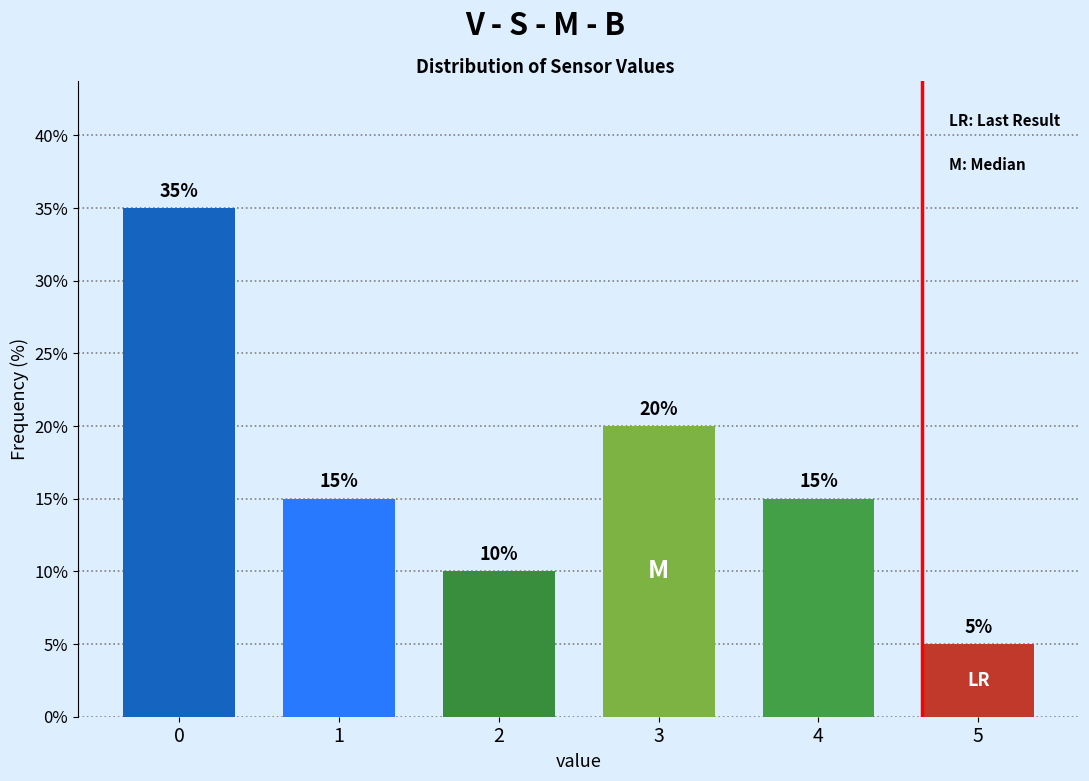

Reading left to right, extract all data points from this chart.

0=35	1=15	2=10	3=20	4=15	5=5